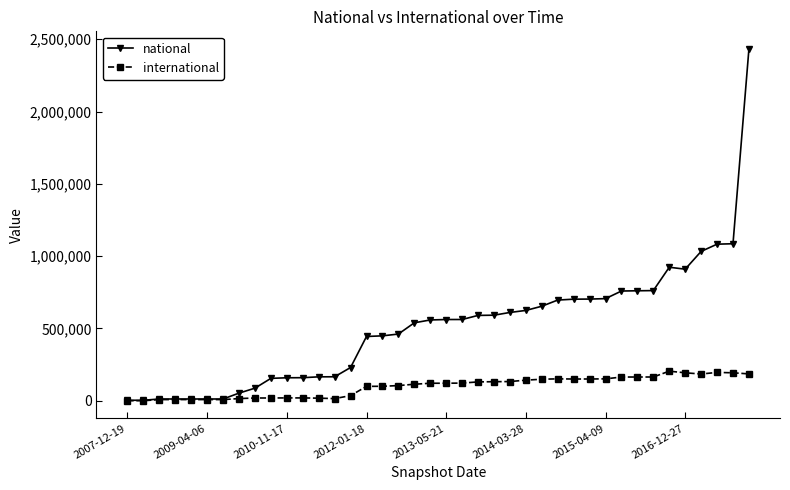

List the series in order of their peak value, lowest first.

international, national